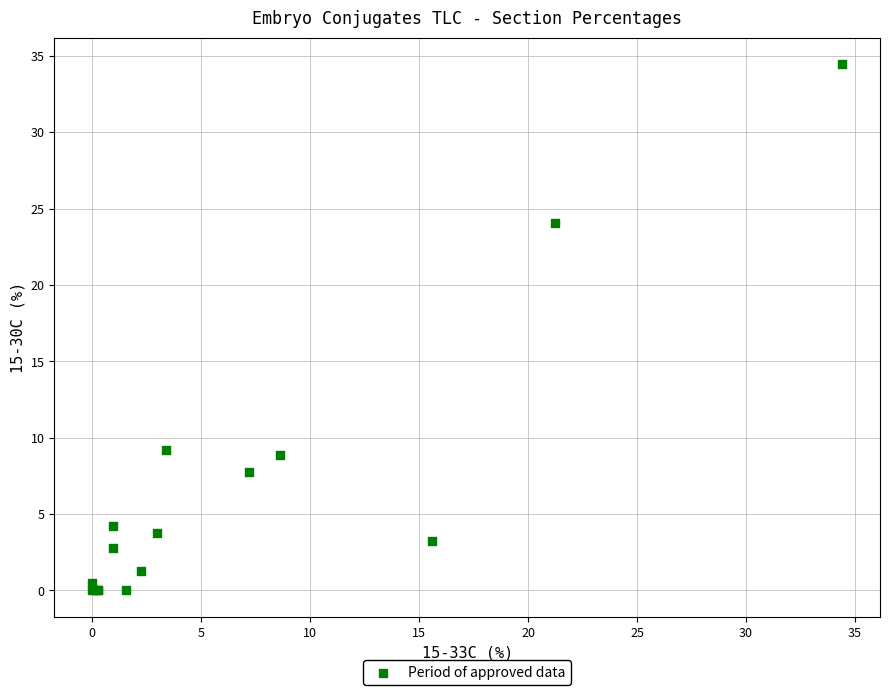

What Y value in the scatter plot is closest to 17?

24.1